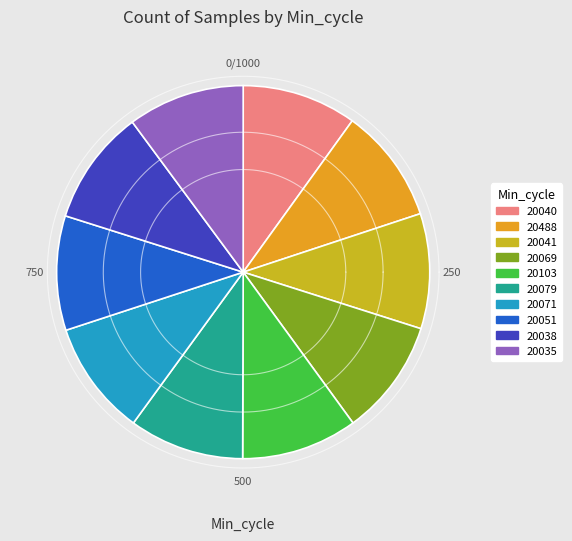

To the nearest percent, what portion does 20103 represent?

10%